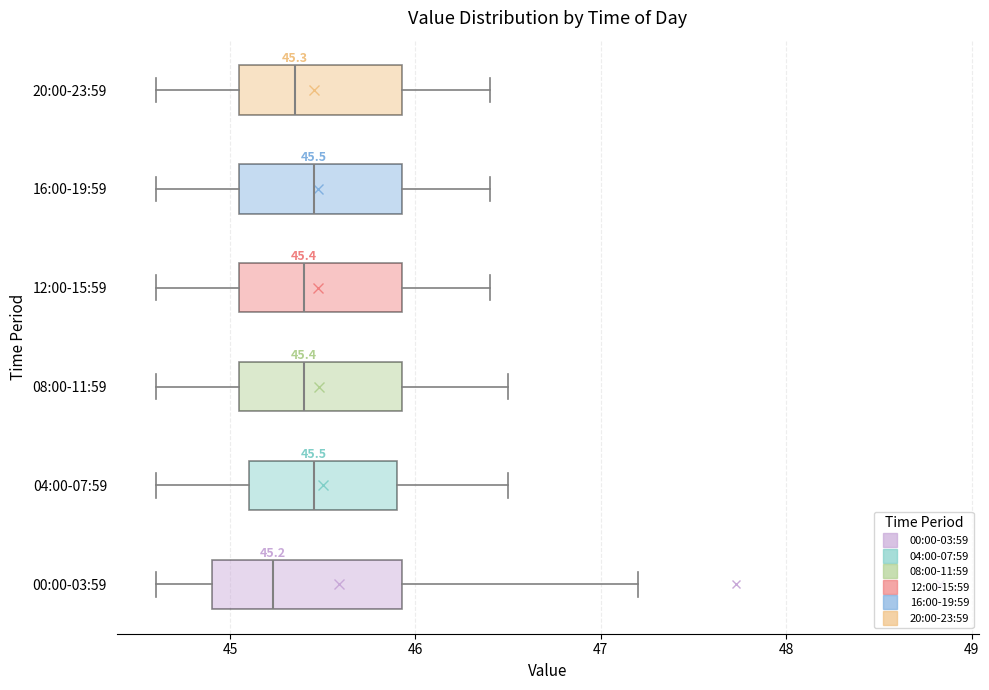

Which box is the widest, from its left edge to its right edge?

00:00-03:59